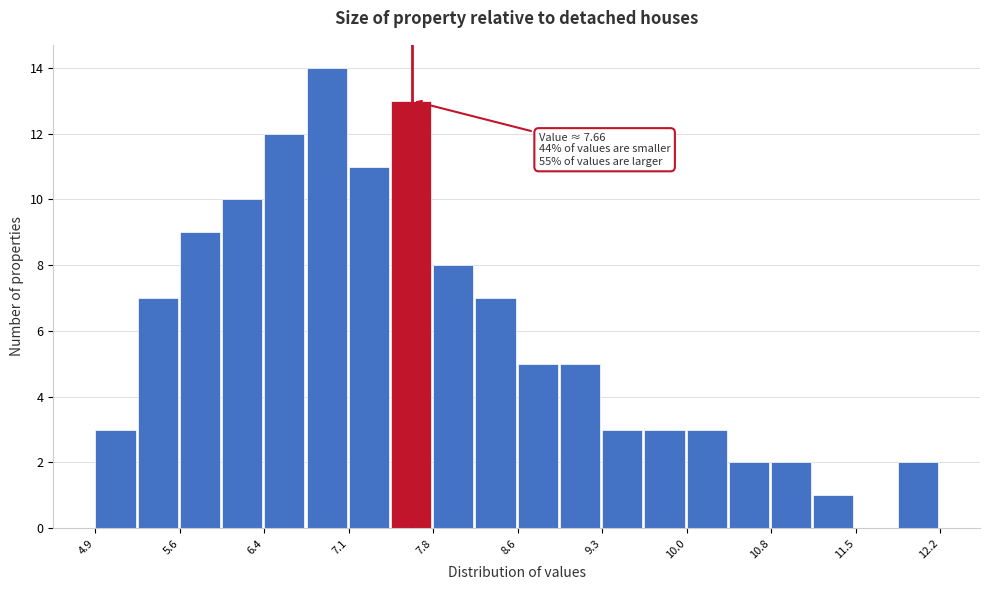

Around what value on the x-axis is the tallest bar? Give the approximate position of its centre, as read against the axis.

6.9